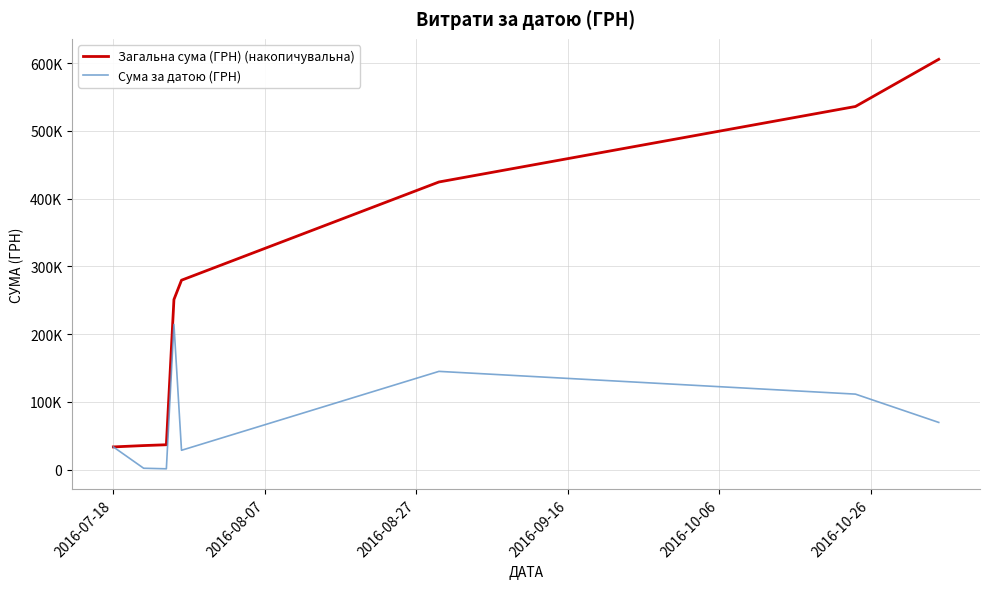

Does the chart have visible grid lines?

Yes